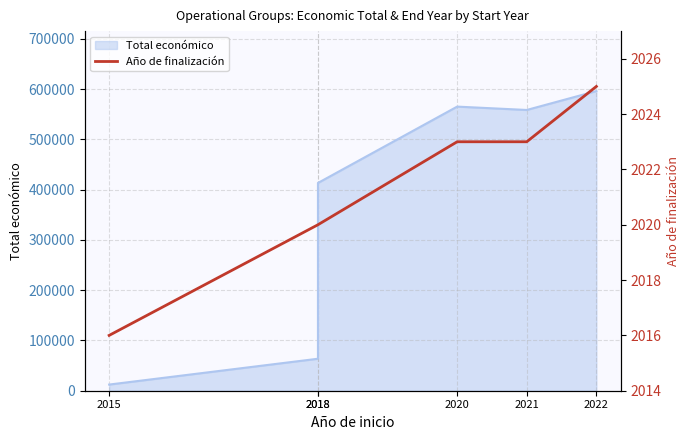

Reading left to right, list all the values displayed in this chart.

2016	2020	2023	2023	2025